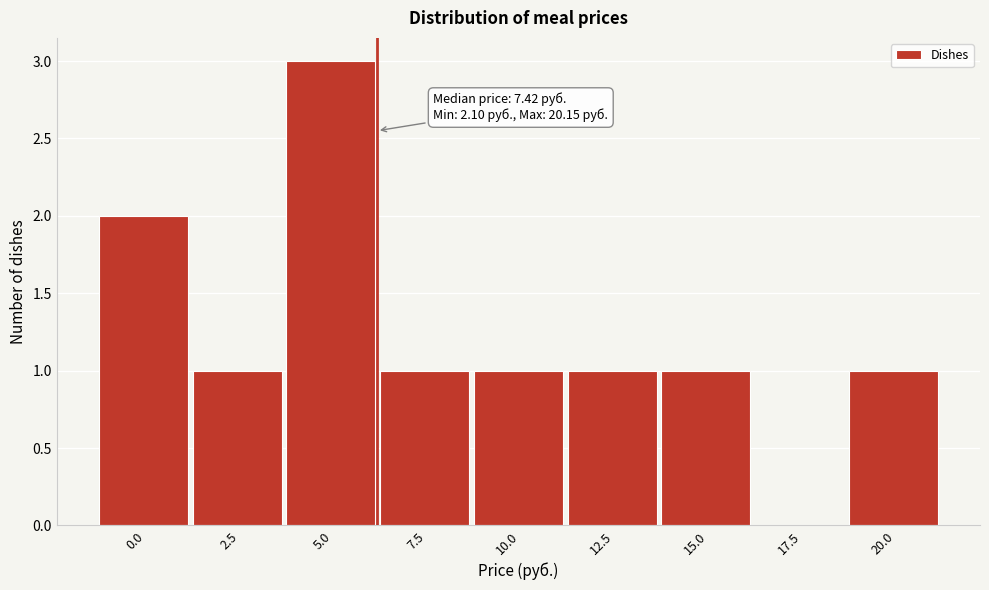

Reading left to right, list all the values displayed in this chart.

0.0=2	2.5=1	5.0=3	7.5=1	10.0=1	12.5=1	15.0=1	17.5=0	20.0=1